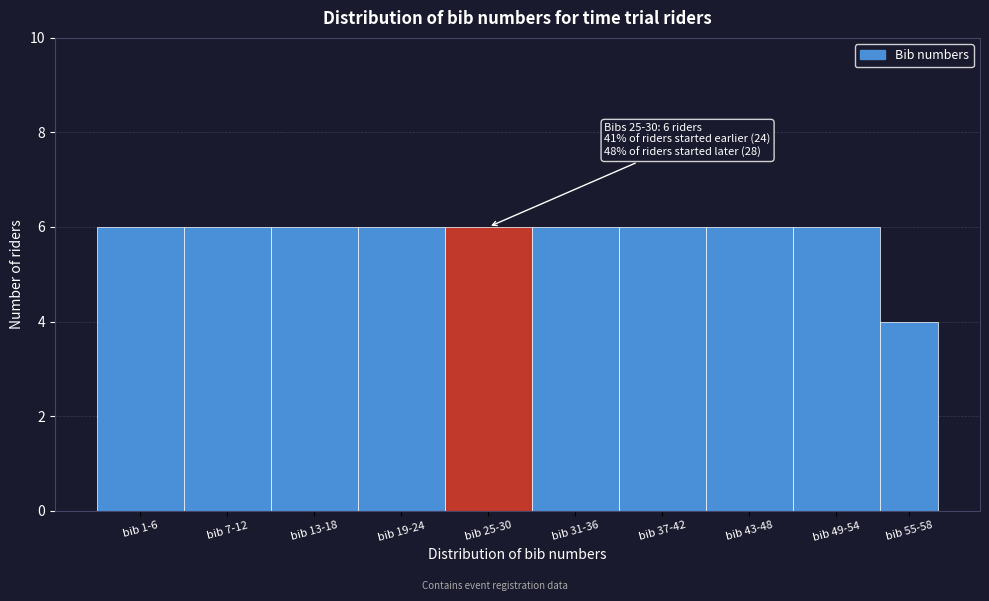

Reading left to right, transcribe all the data shown in this chart.

bib 1-6=6	bib 7-12=6	bib 13-18=6	bib 19-24=6	bib 25-30=6	bib 31-36=6	bib 37-42=6	bib 43-48=6	bib 49-54=6	bib 55-58=4